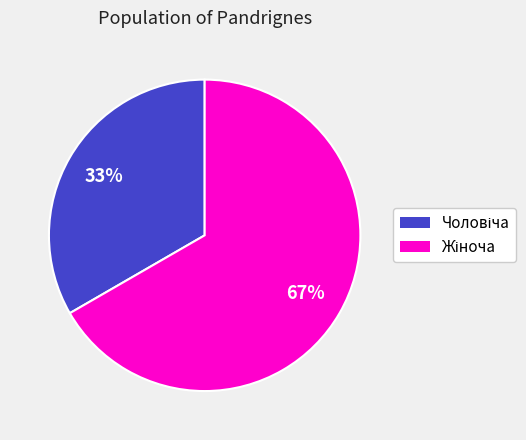

To the nearest percent, what is the average slice percentage?

50%